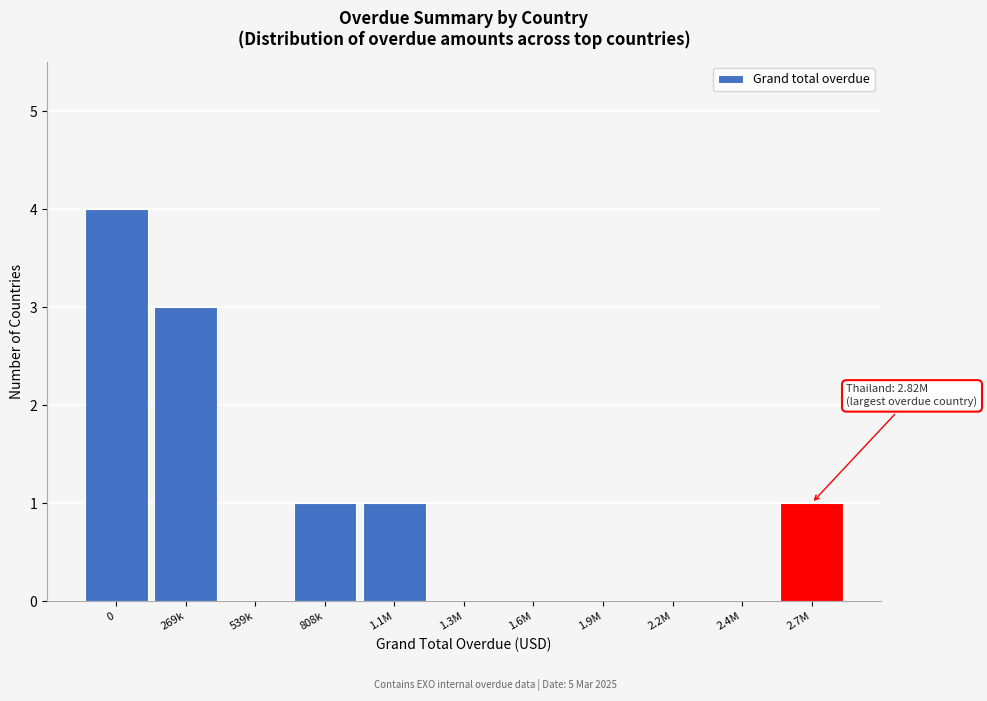

Reading right to left, transcribe all the data shown in this chart.

2.7M=1	2.4M=0	2.2M=0	1.9M=0	1.6M=0	1.3M=0	1.1M=1	808k=1	539k=0	269k=3	0=4